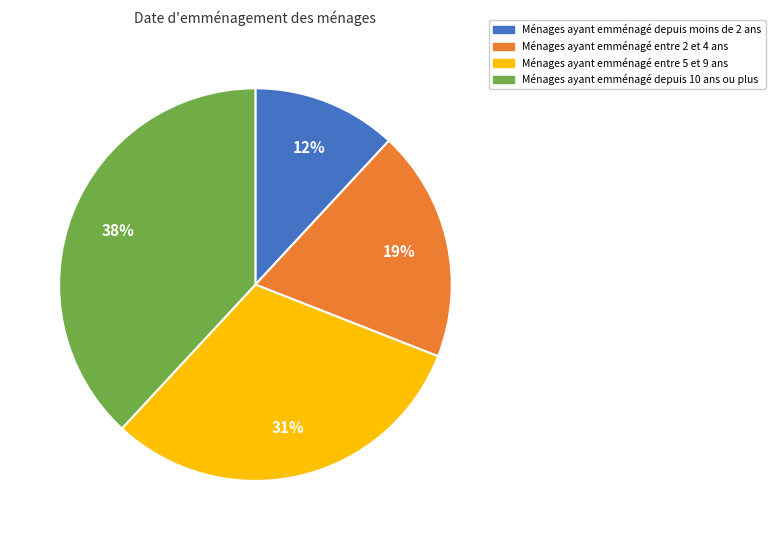

Is there any slice that represents more than half of the pie?

No